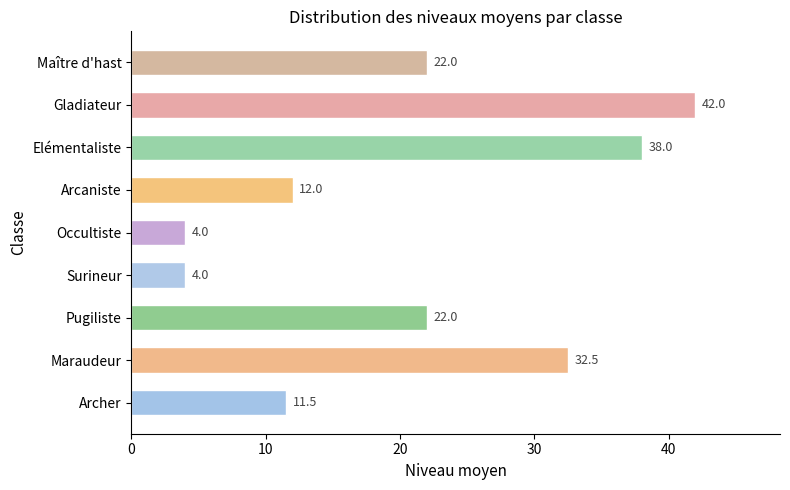

How many distinct data groups are displayed?

1